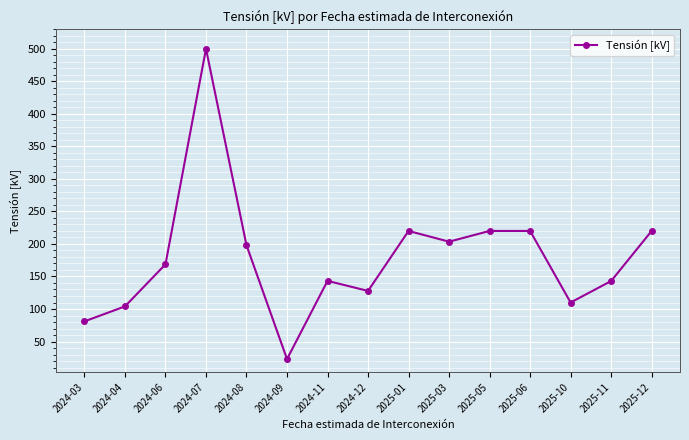

What position from the right is 2024-04?

14